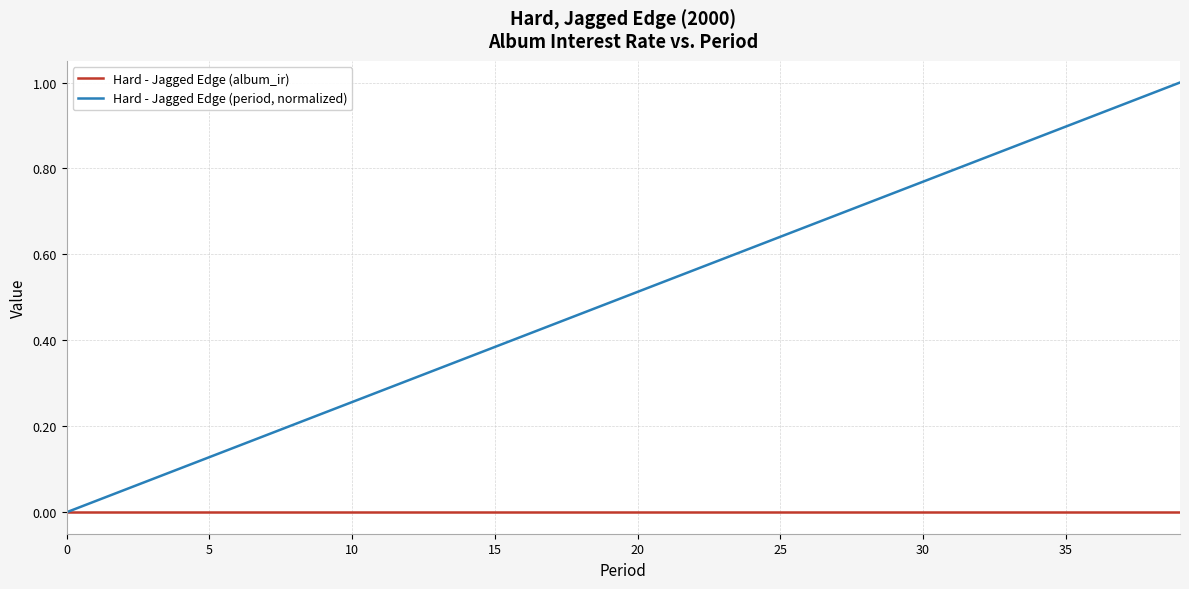

Which series has the largest range (max minus min)?

Hard - Jagged Edge (period, normalized)